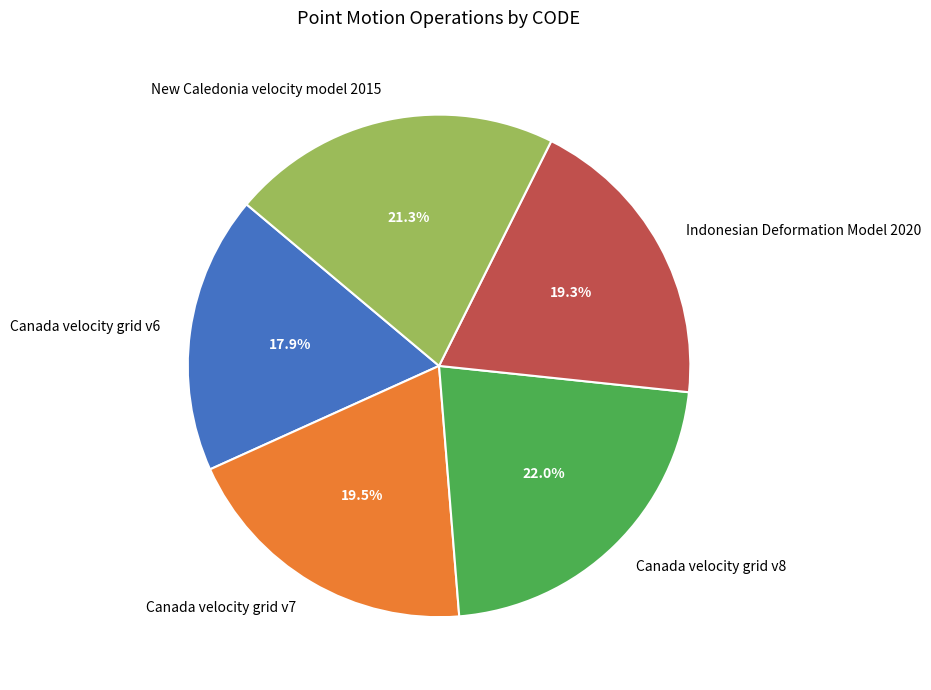

Does Indonesian Deformation Model 2020 account for over 50% of the chart?

No